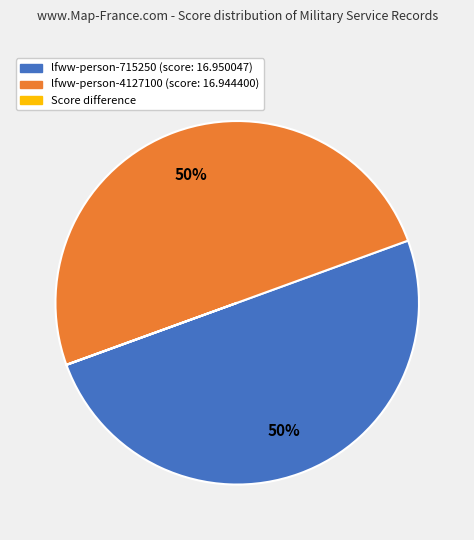

To the nearest percent, what is the average slice percentage?

33%